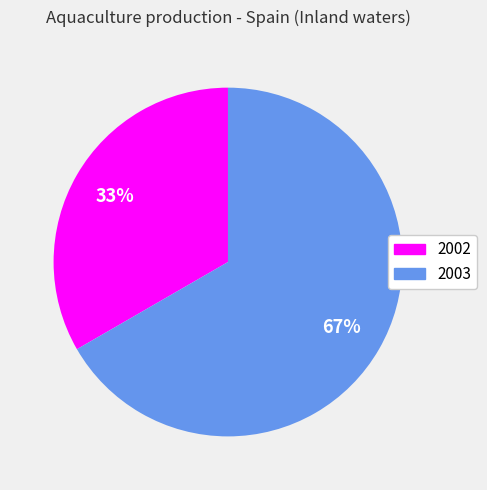

To the nearest percent, what is the combined percentage of 2003 and 2002?

100%